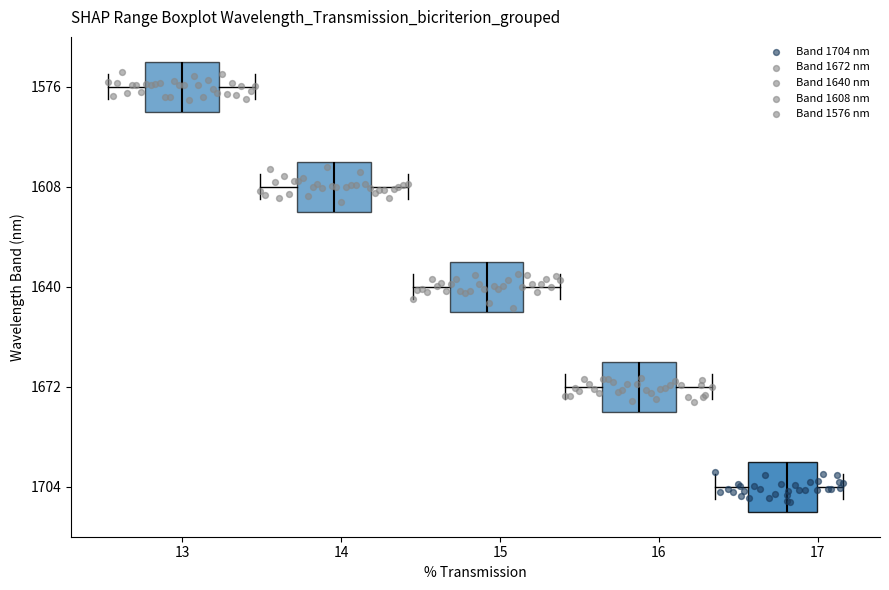

Reading bottom to top, transcribe this box plot: for each box, give where its median line is, the range the box spans, and where its two whiskers end, as read against the x-axis. The values are not printed on the chart, so give them approximately, as read against the axis.

1704: median 16.8, box 16.6 to 17.0, whiskers 16.4 to 17.2
1672: median 15.9, box 15.6 to 16.1, whiskers 15.4 to 16.3
1640: median 14.9, box 14.7 to 15.1, whiskers 14.5 to 15.4
1608: median 14.0, box 13.7 to 14.2, whiskers 13.5 to 14.4
1576: median 13.0, box 12.8 to 13.2, whiskers 12.5 to 13.5